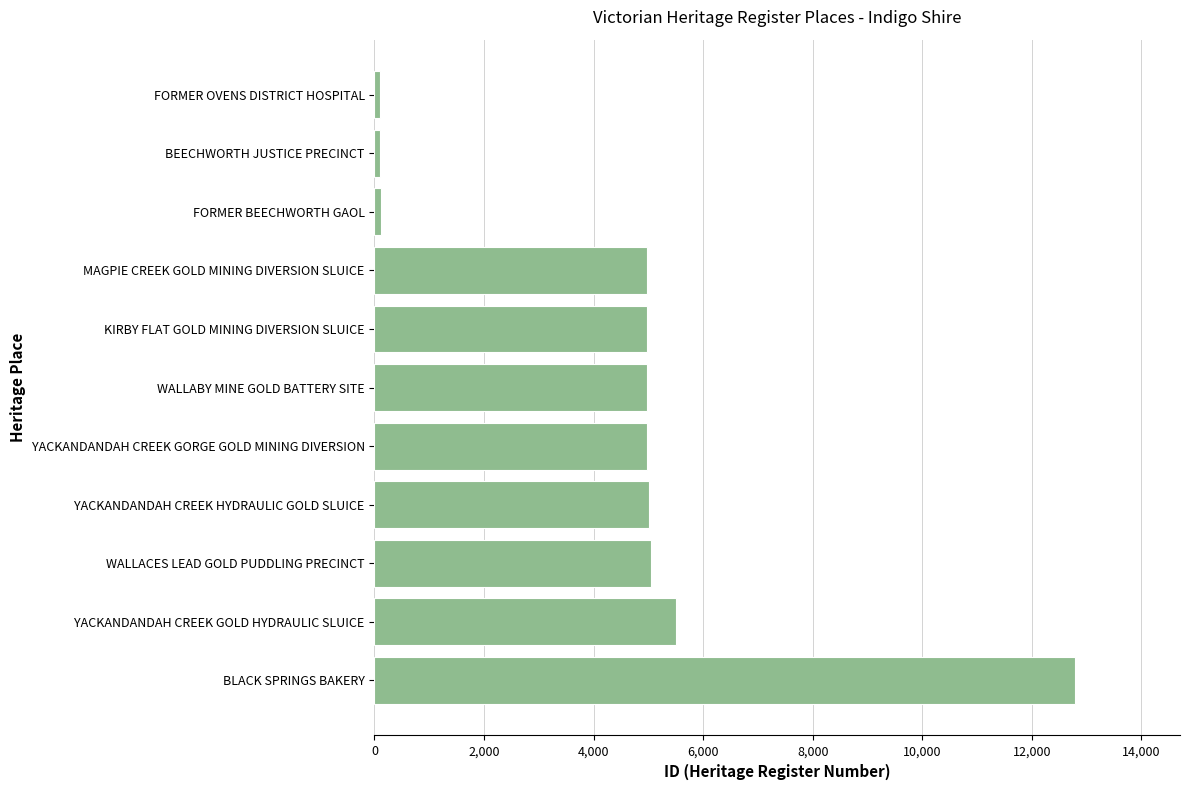

Is it true that the value at MAGPIE CREEK GOLD MINING DIVERSION SLUICE is 2275?

False